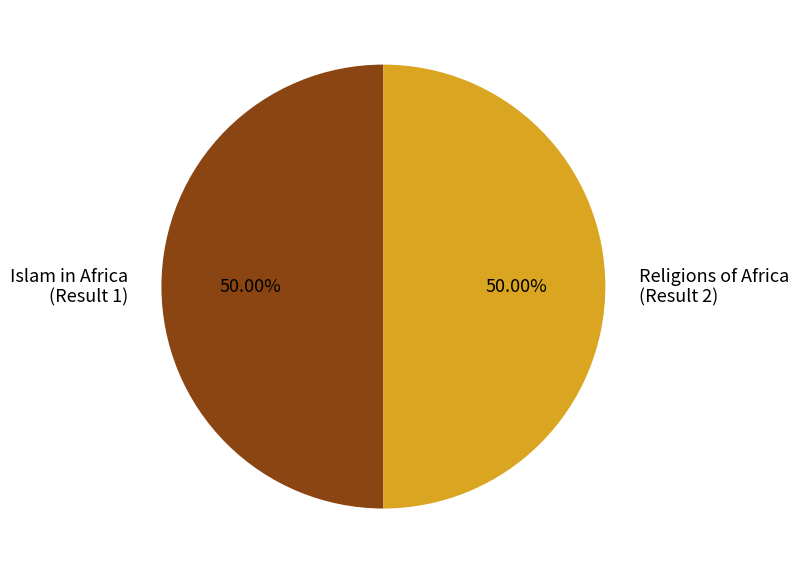

What is the ratio of the value at Religions of Africa (Result 2) to the value at Islam in Africa (Result 1)?

1.0